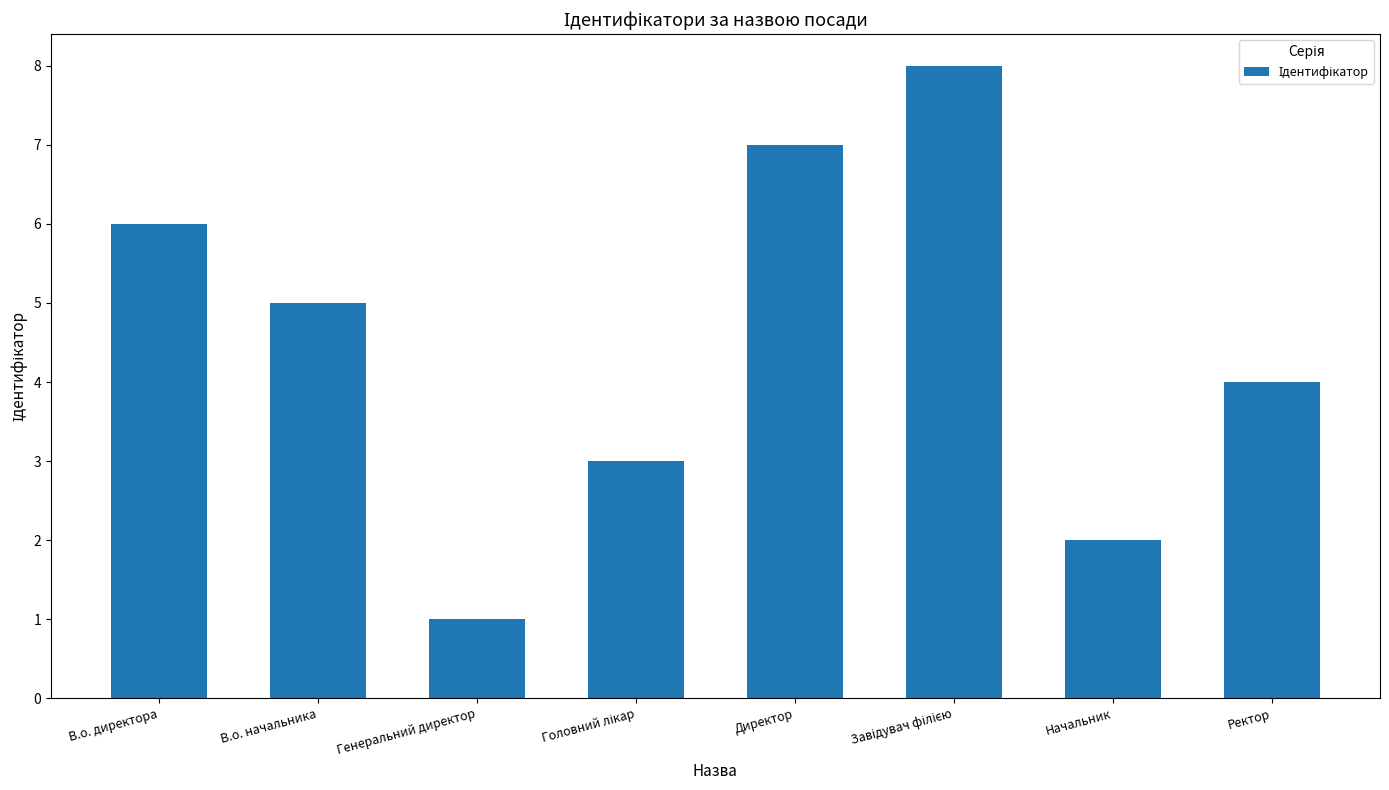

How many categories are shown in the chart?

8